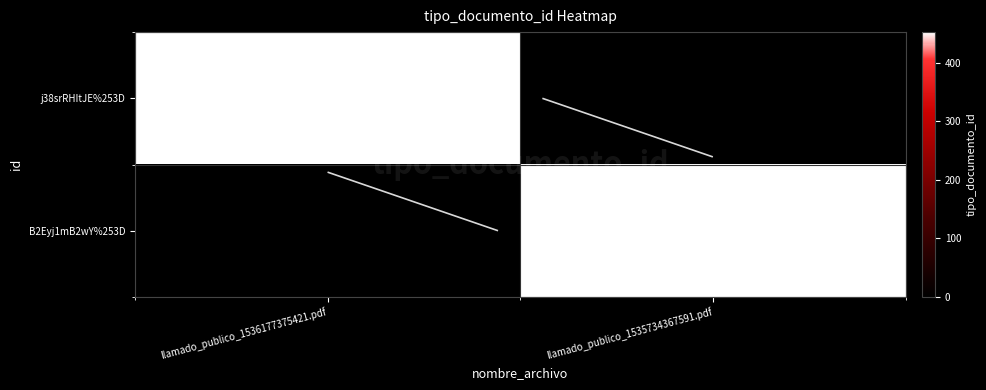

What is the maximum value shown in the chart?

452